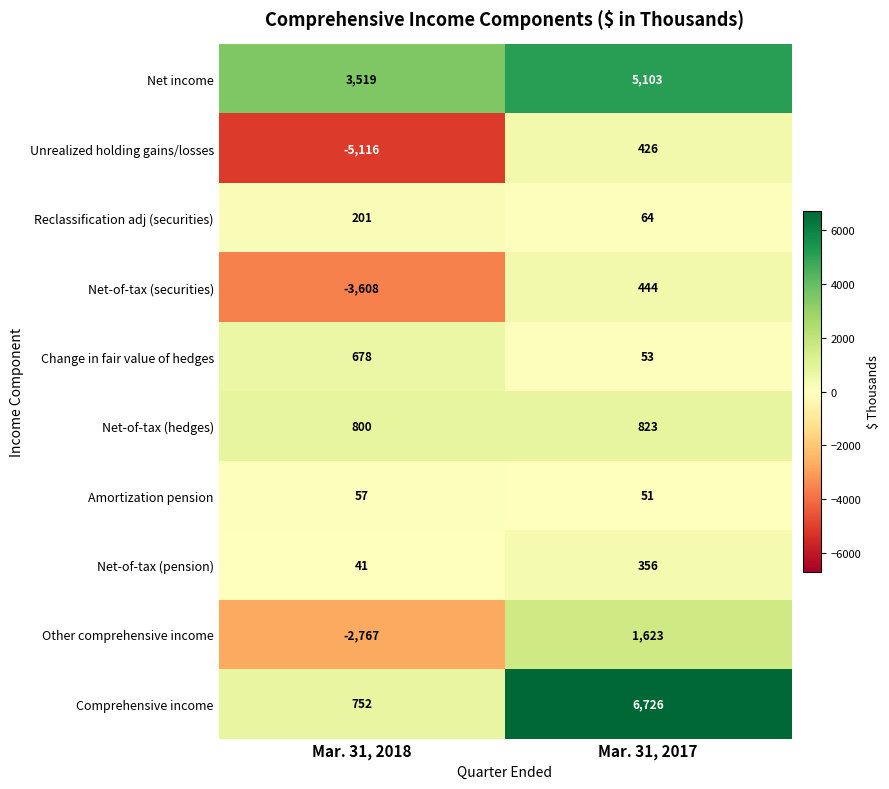

What is the approximate value of Reclassification adj (securities) at Mar. 31, 2018?

201